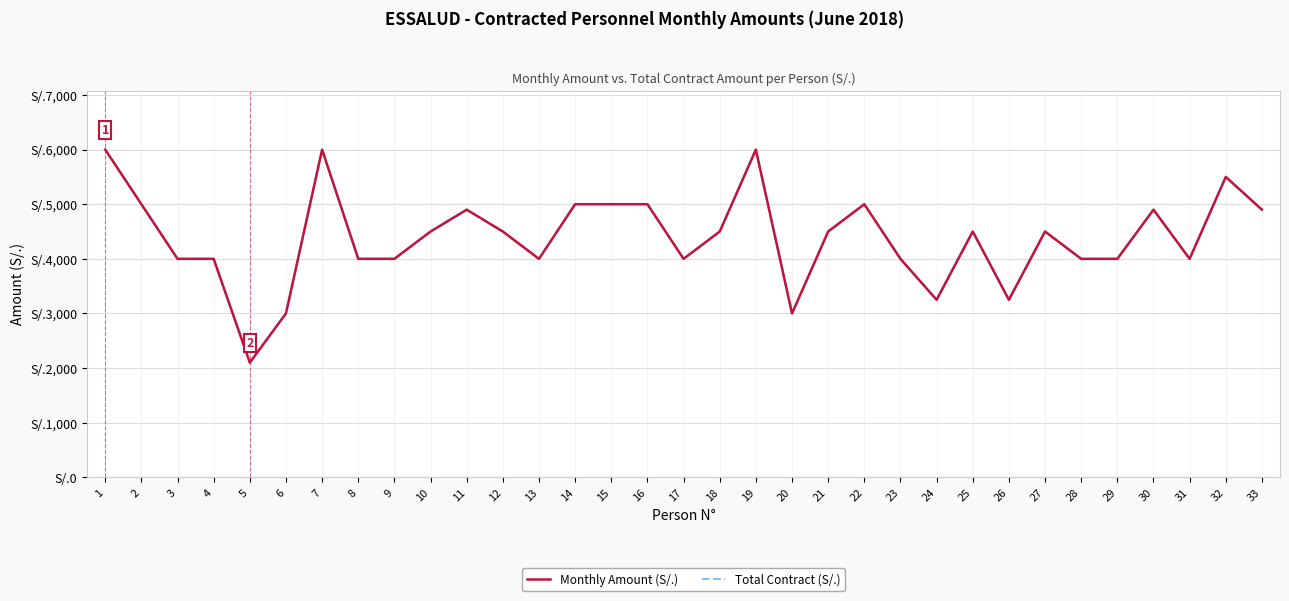

Does the chart display data point markers on the line(s)?

No